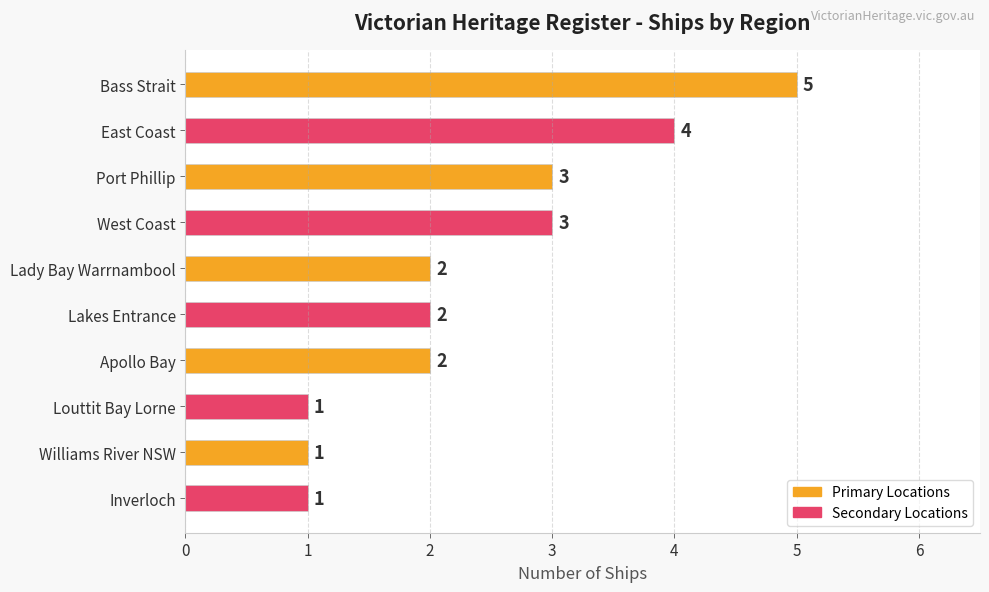

Reading top to bottom, list all the values displayed in this chart.

Bass Strait=5	East Coast=4	Port Phillip=3	West Coast=3	Lady Bay Warrnambool=2	Lakes Entrance=2	Apollo Bay=2	Louttit Bay Lorne=1	Williams River NSW=1	Inverloch=1